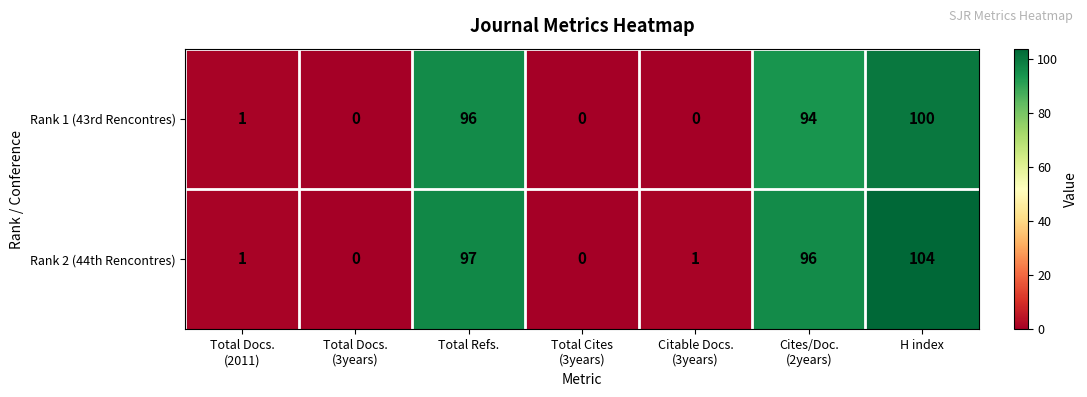

List the series in order of their overall mean, highest first.

Rank 2 (44th Rencontres), Rank 1 (43rd Rencontres)